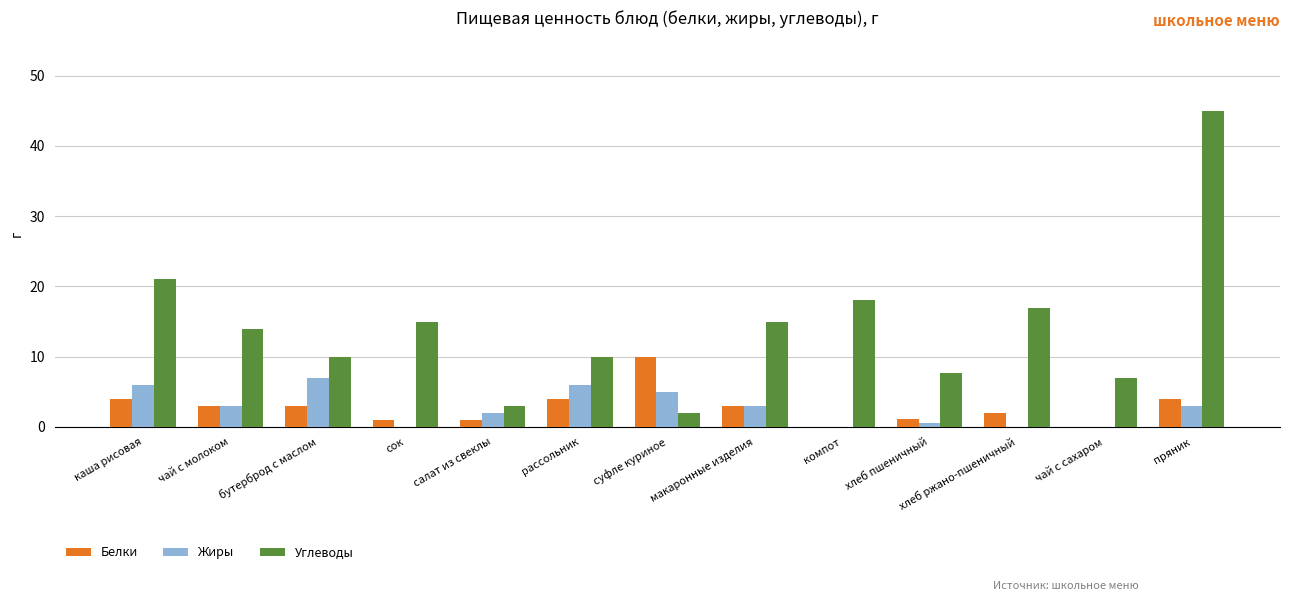

Which series has the largest total across all categories?

Углеводы